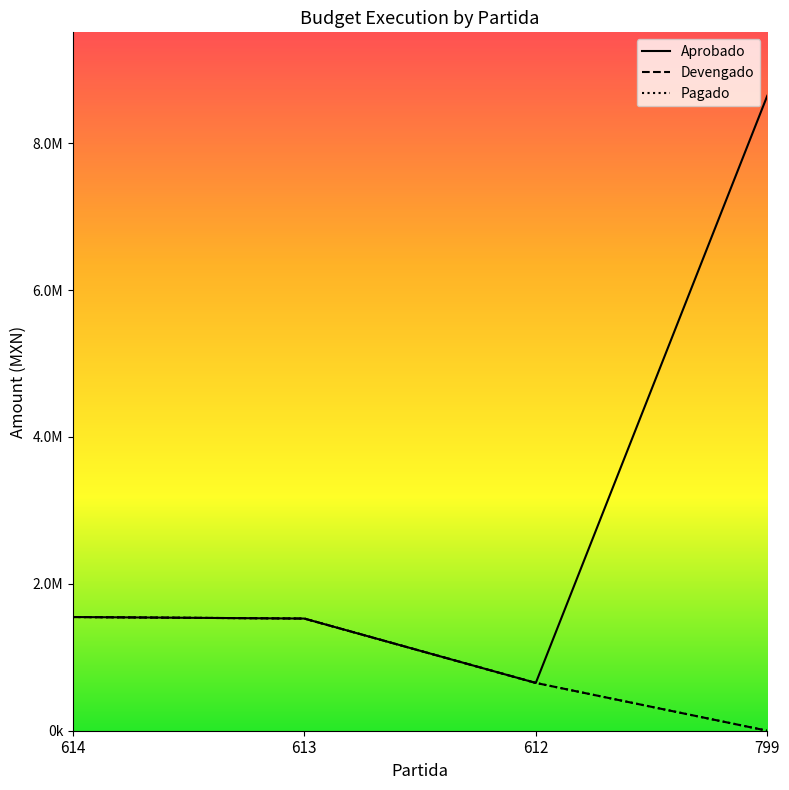

Is this an area chart (filled region under the line)?

No